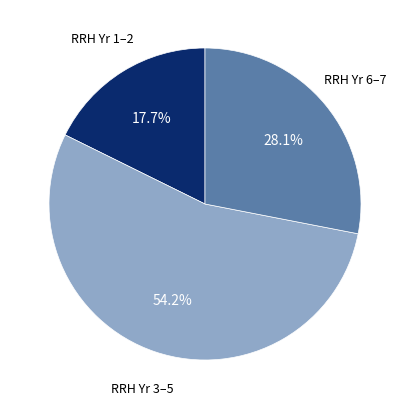

Is there any slice that represents more than half of the pie?

Yes